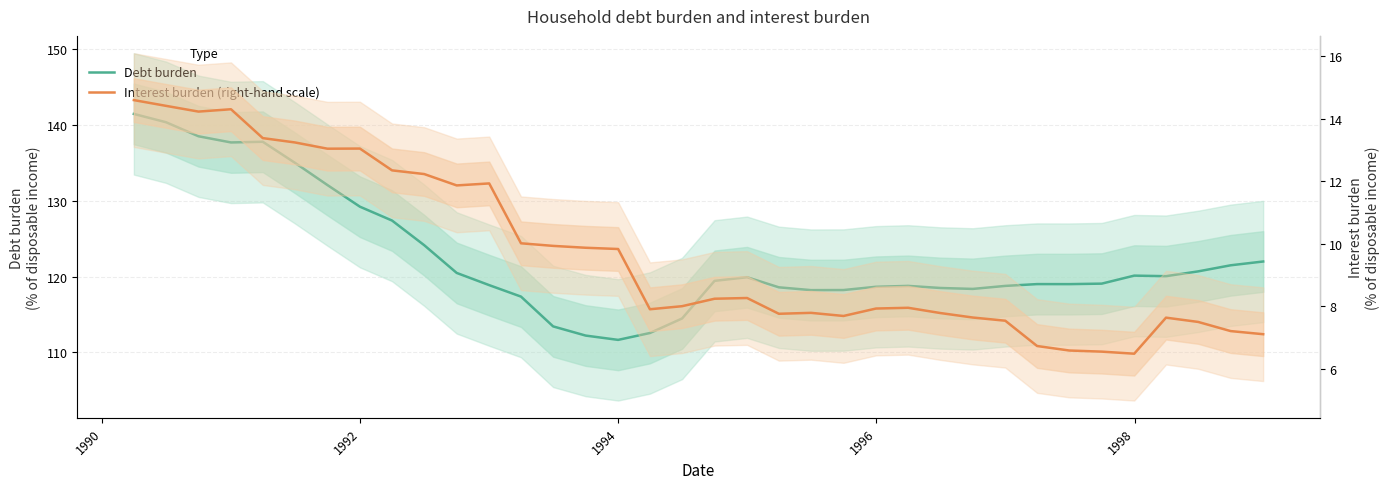

Does the chart have visible grid lines?

Yes